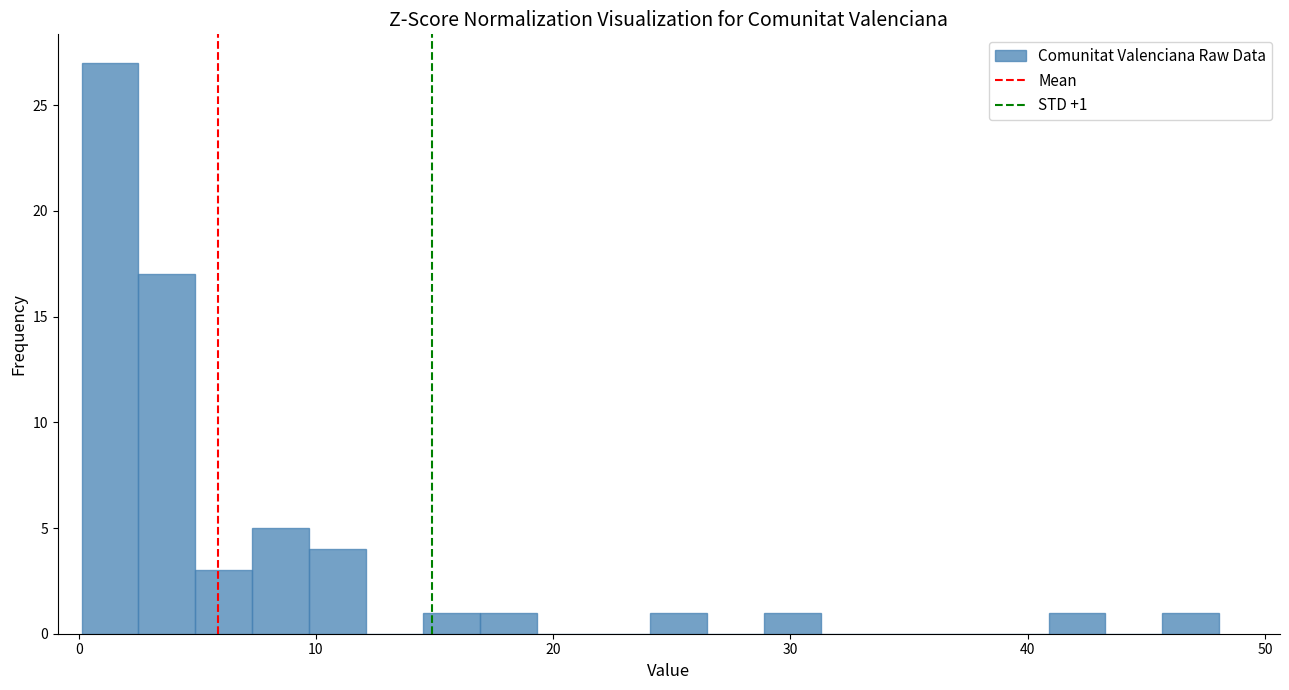

Around what value on the x-axis is the tallest bar? Give the approximate position of its centre, as read against the axis.

1